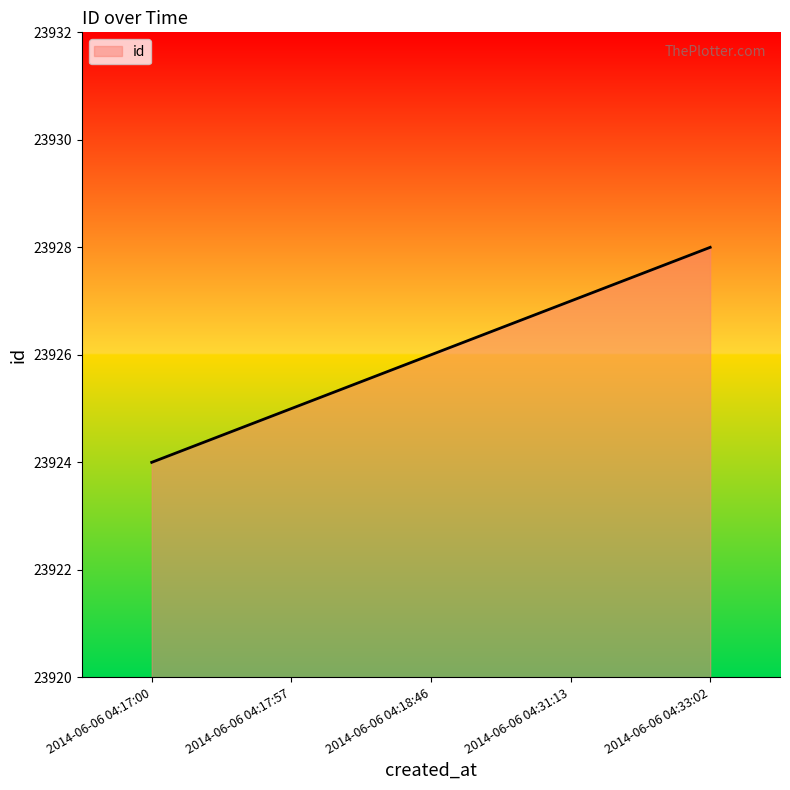

Approximately how many times larger is the value at 2014-06-06 04:17:57 compared to 2014-06-06 04:17:00?

1.0